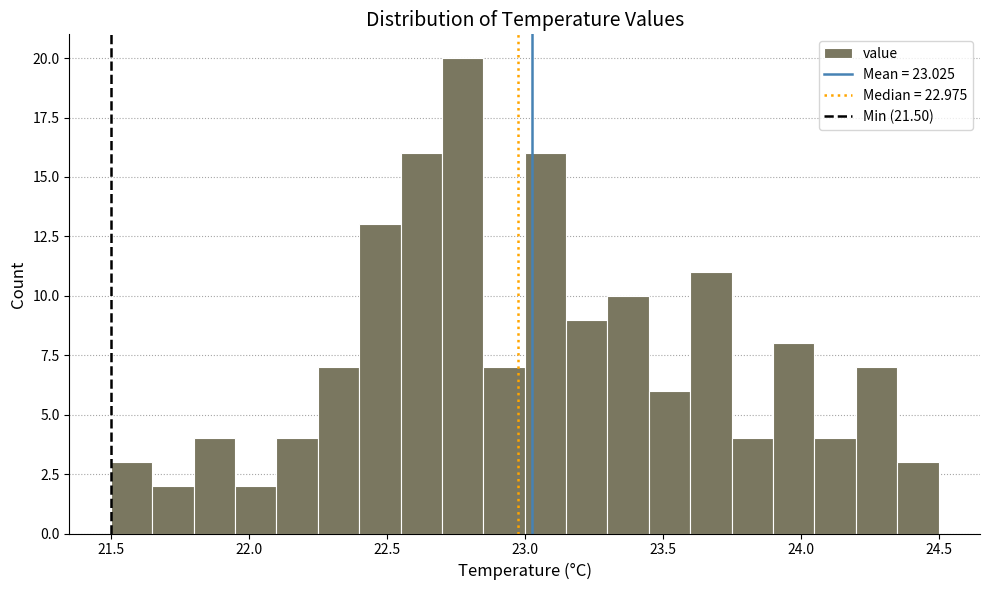

Read against the x-axis, roughly where is the centre of the tallest bar?

22.80